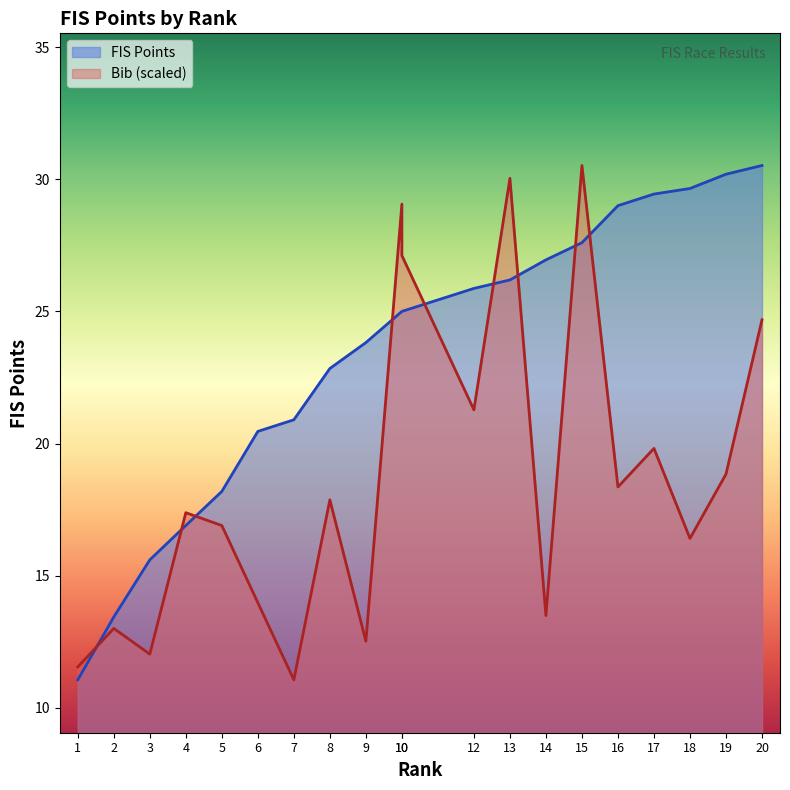

List the series in order of their overall mean, lowest first.

Bib, FIS Points